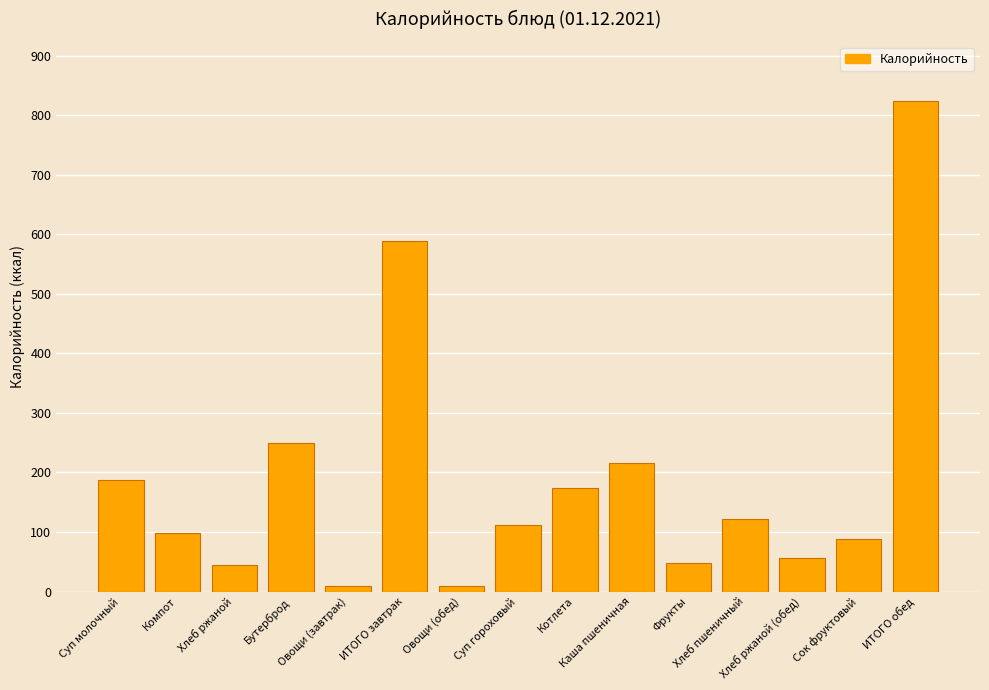

Where does the data first go above 112?

Суп молочный